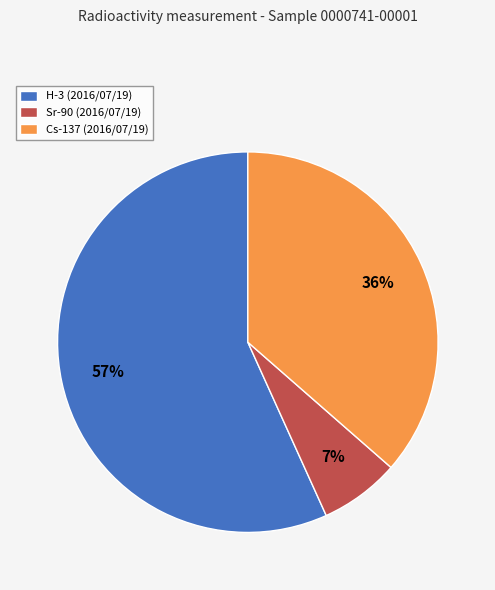

Is it true that Cs-137 (2016/07/19) is 44% of the pie?

False